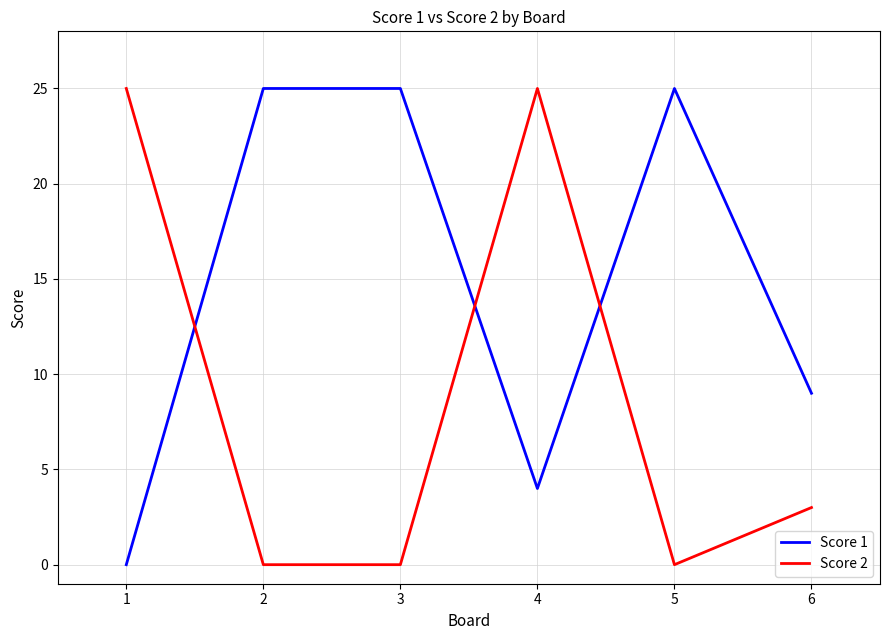

What are all the series names shown in the legend?

Score 1, Score 2